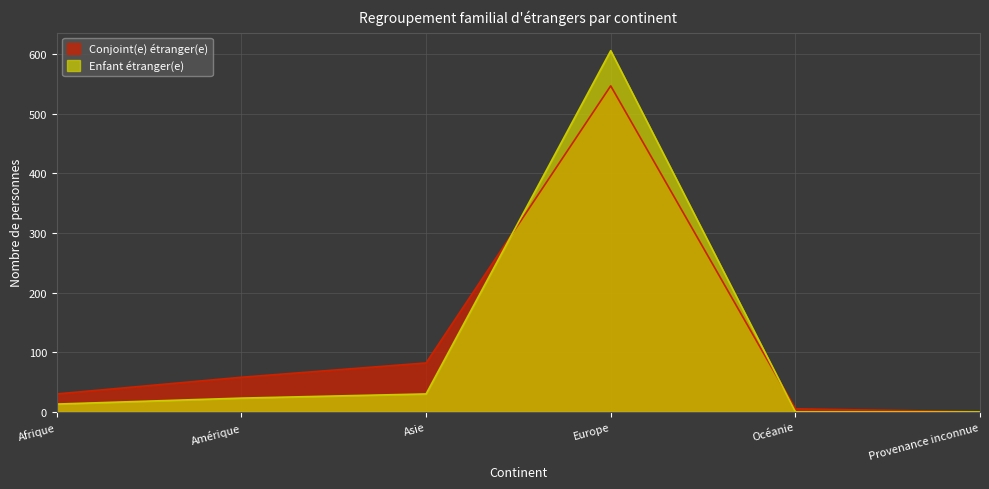

How many interior local peaks does the Conjoint(e) étranger(e) series have?

1